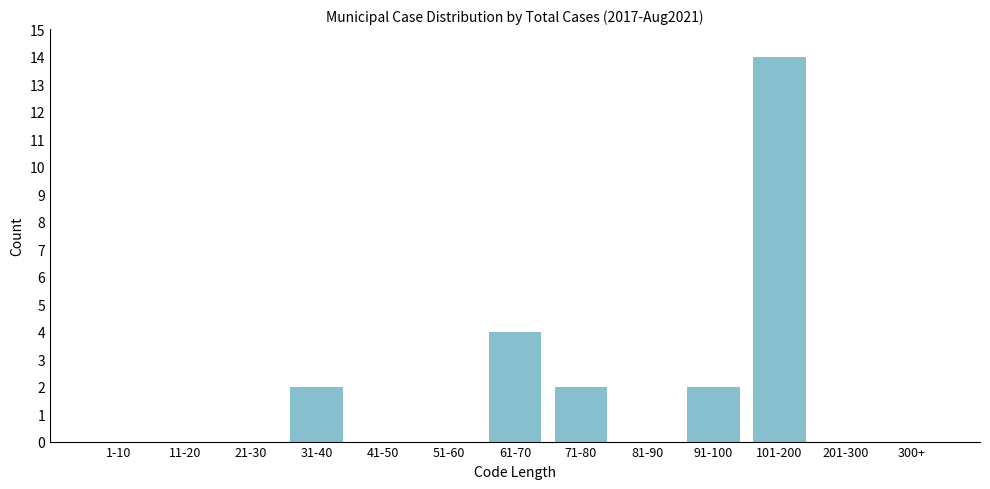

Reading right to left, transcribe all the data shown in this chart.

300+=0	201-300=0	101-200=14	91-100=2	81-90=0	71-80=2	61-70=4	51-60=0	41-50=0	31-40=2	21-30=0	11-20=0	1-10=0